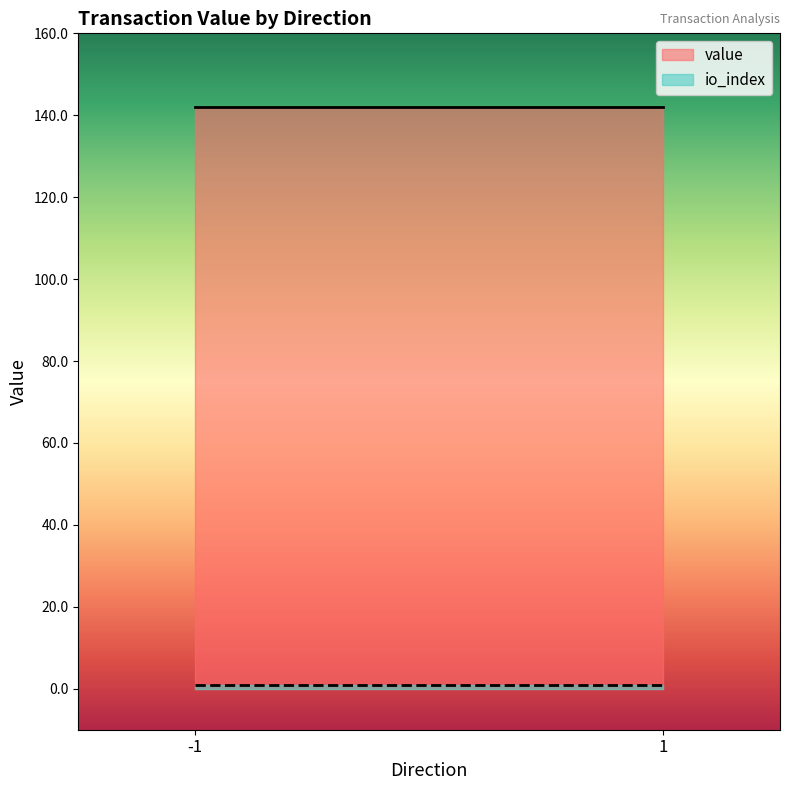

Does the chart display data point markers on the line(s)?

No